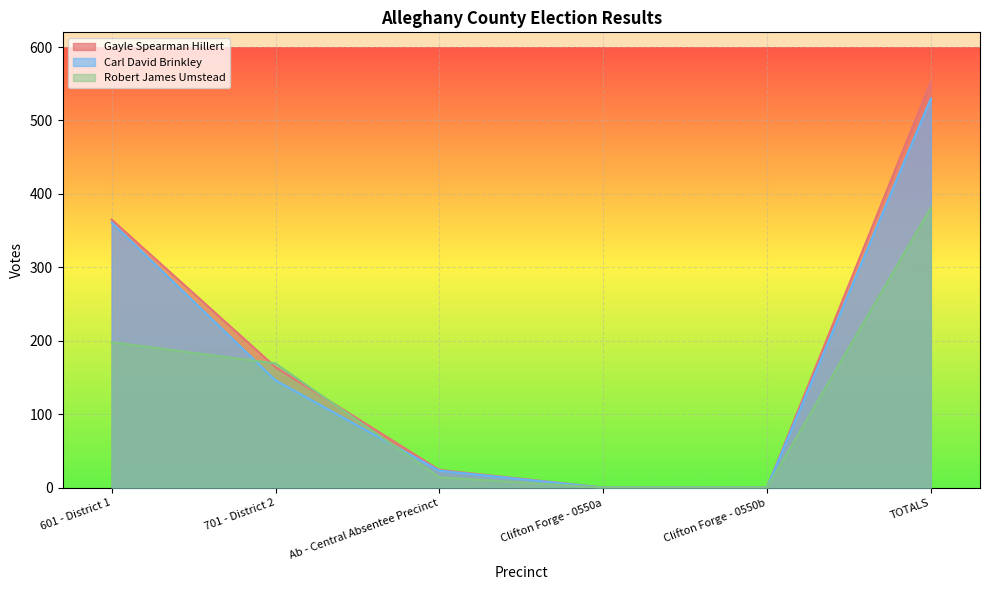

Where does the Robert James Umstead series first go above 169?

601 - District 1